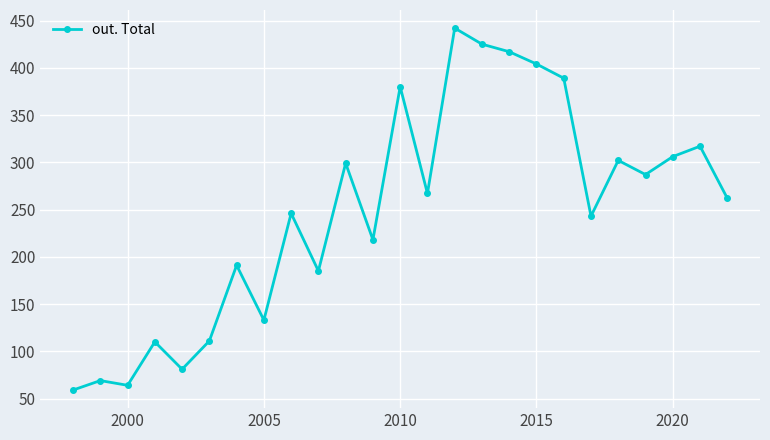

What is the average value?

248